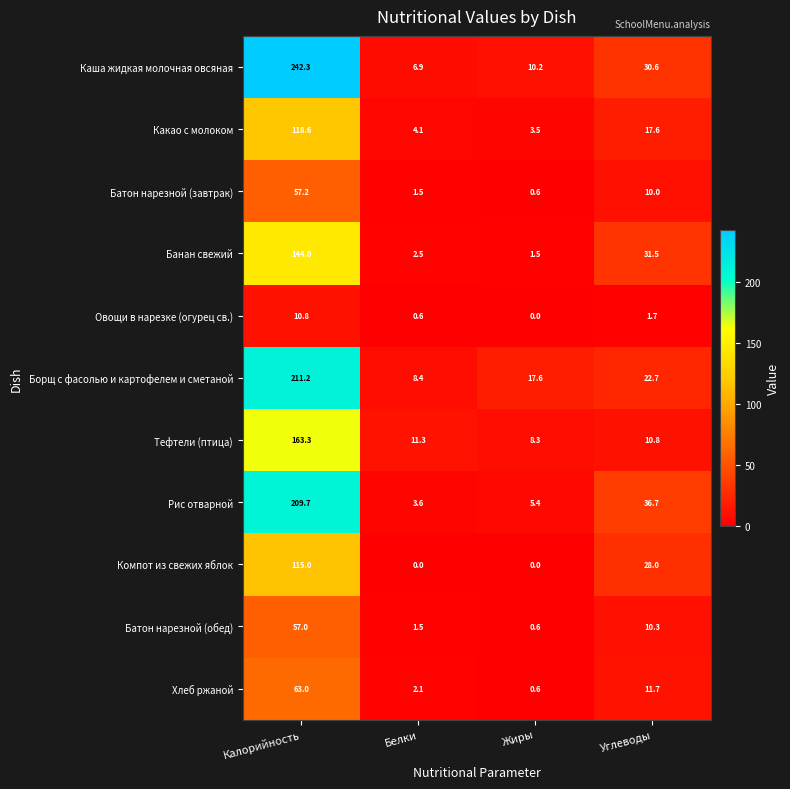

What is the spread (max minus min) of values at Углеводы?

35.0